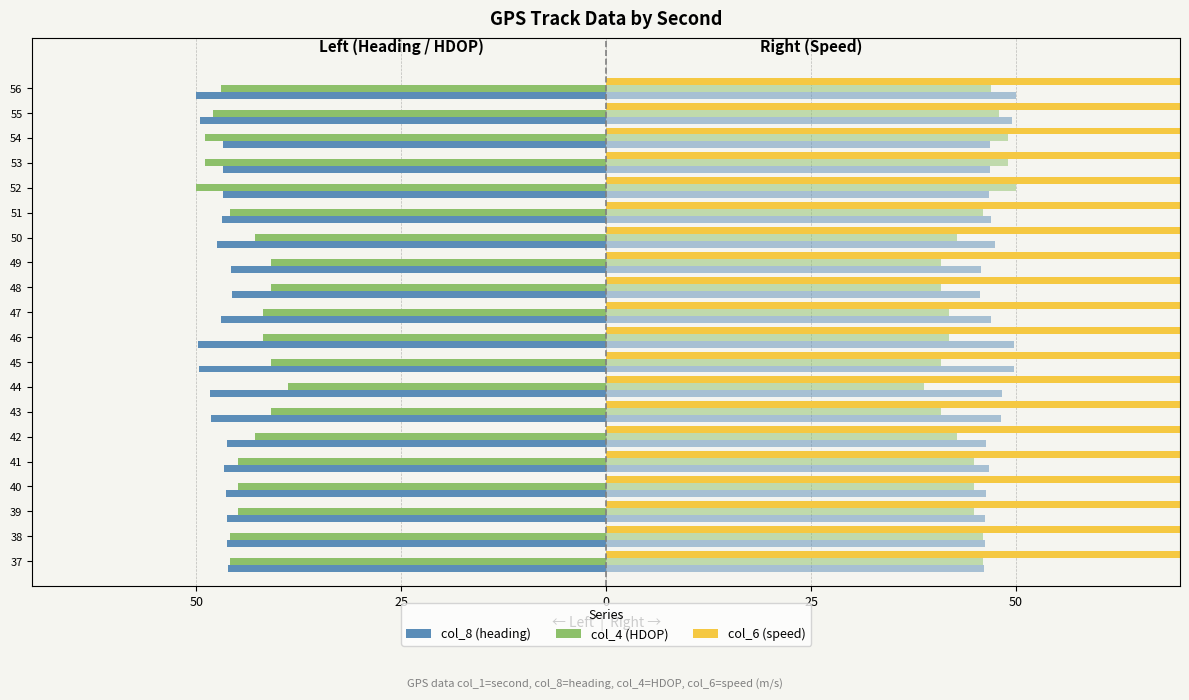

Count the number of categories in the chart.

20